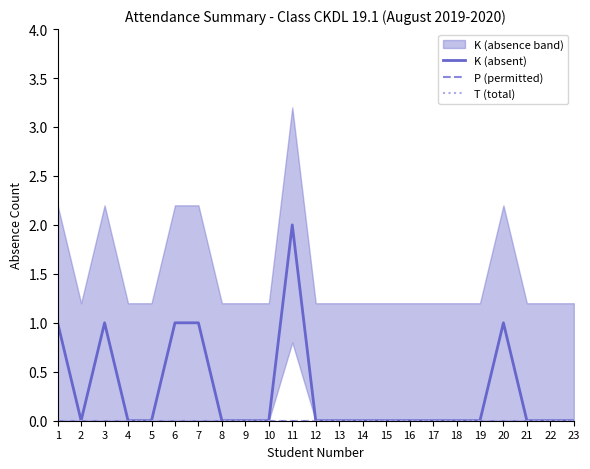

Where is the first local maximum for K (absent)?

3